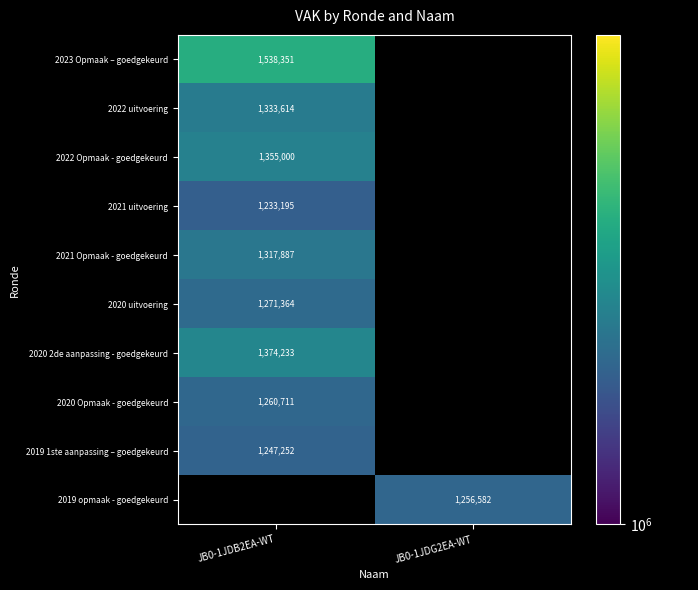

The value of 2023 Opmaak – goedgekeurd at JB0-1JDB2EA-WT is 2184637. True or false?

False